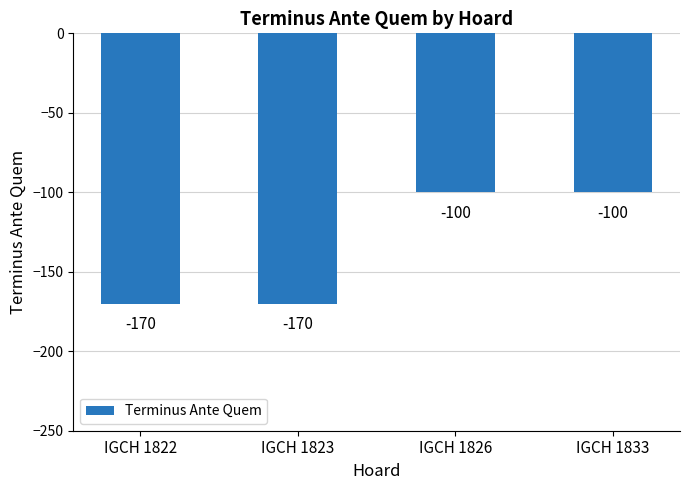

What is the value of the 4th bar from the left?

-100